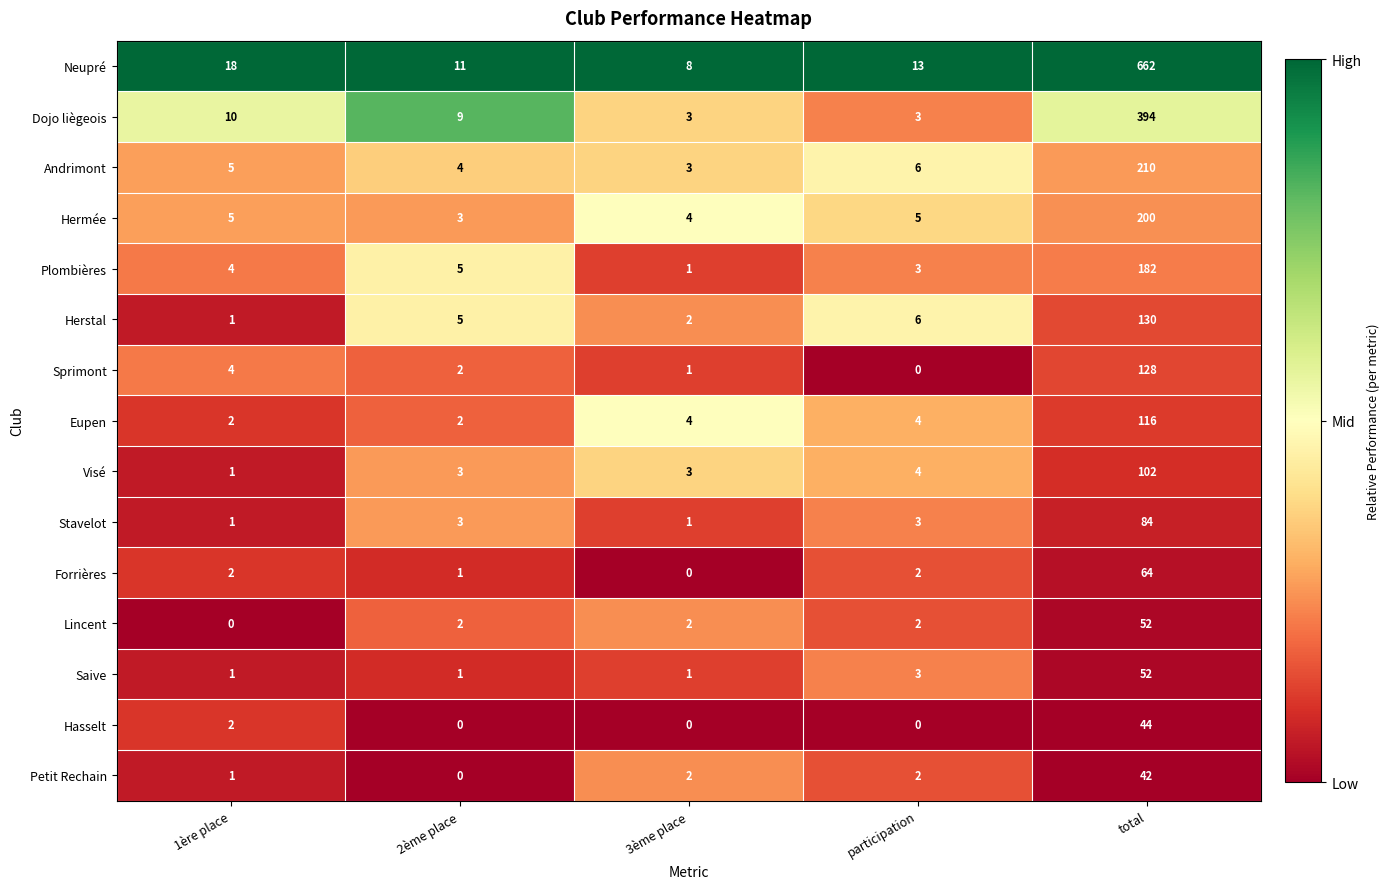

Which series has the widest spread of values?

Neupré